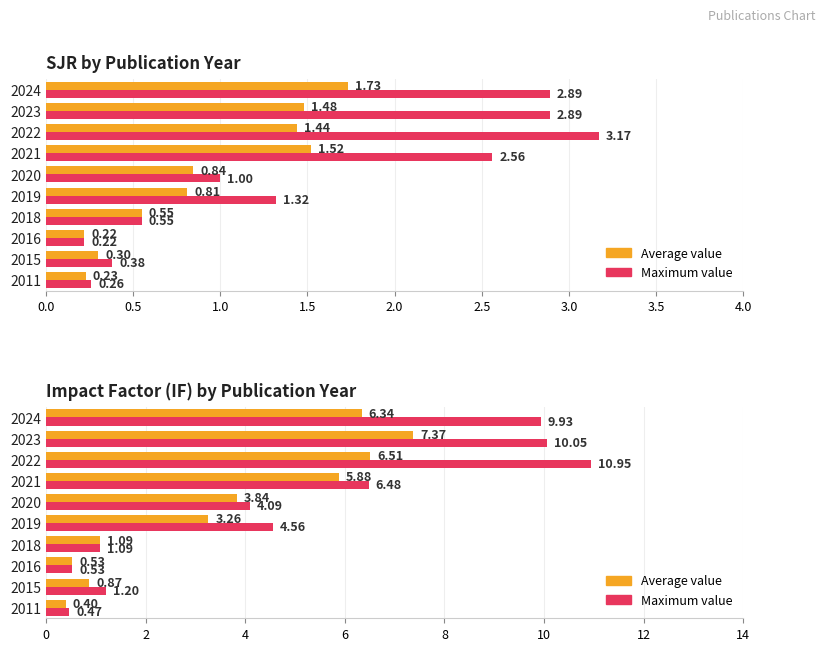

How many bars are there in each group?

2